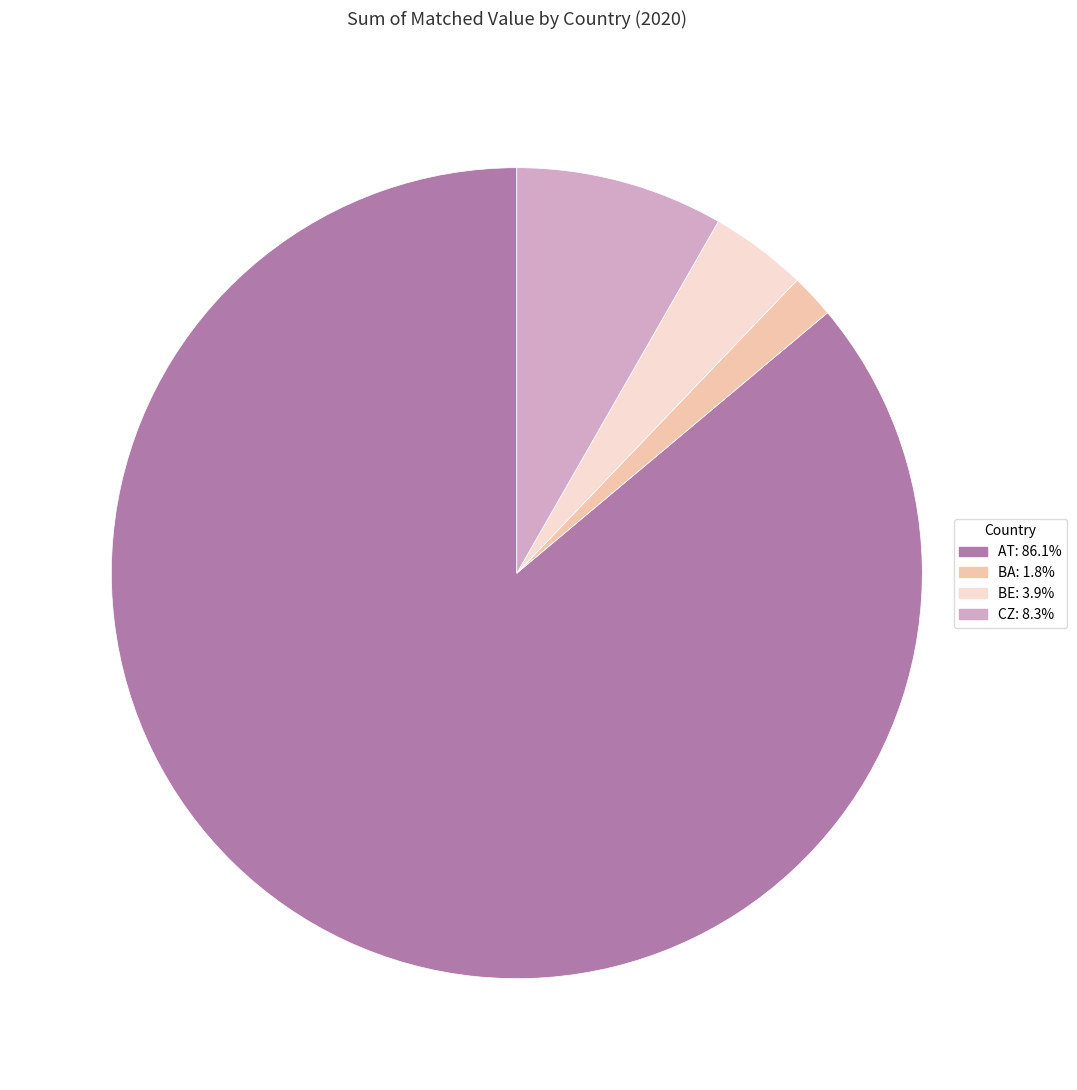

Does any single category account for the majority?

Yes